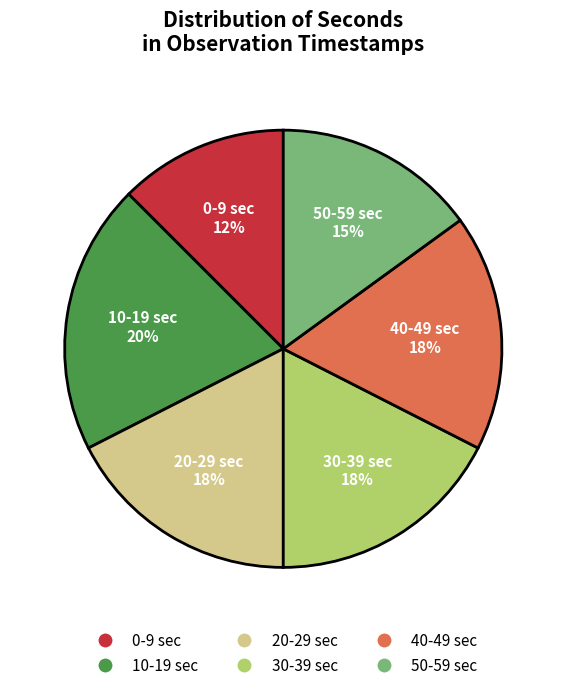

Does any single category account for the majority?

No